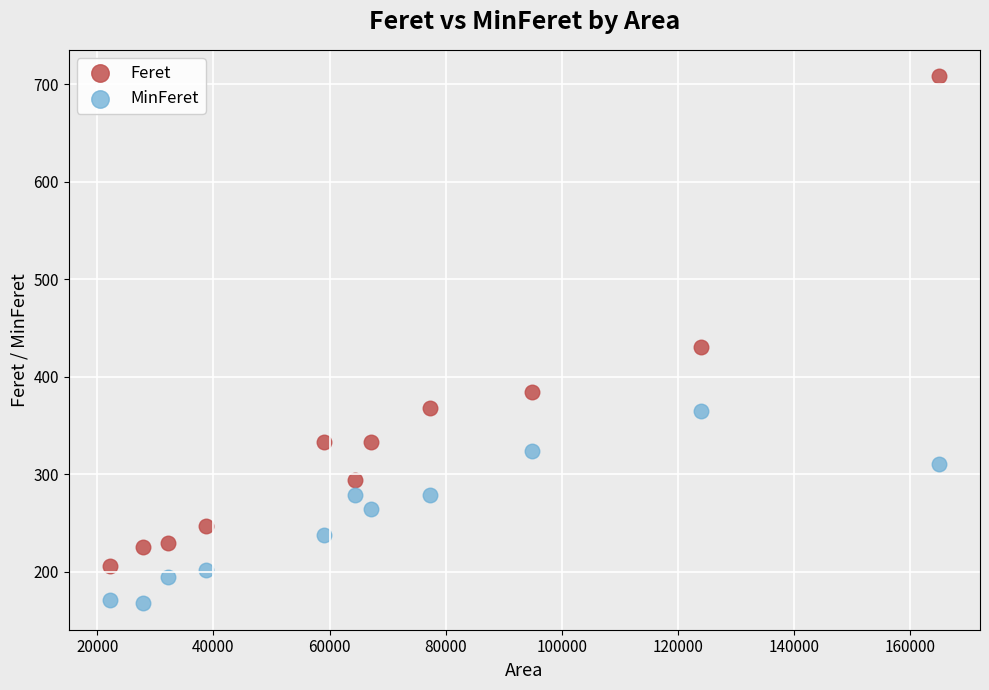

What are all the series names shown in the legend?

Feret, MinFeret